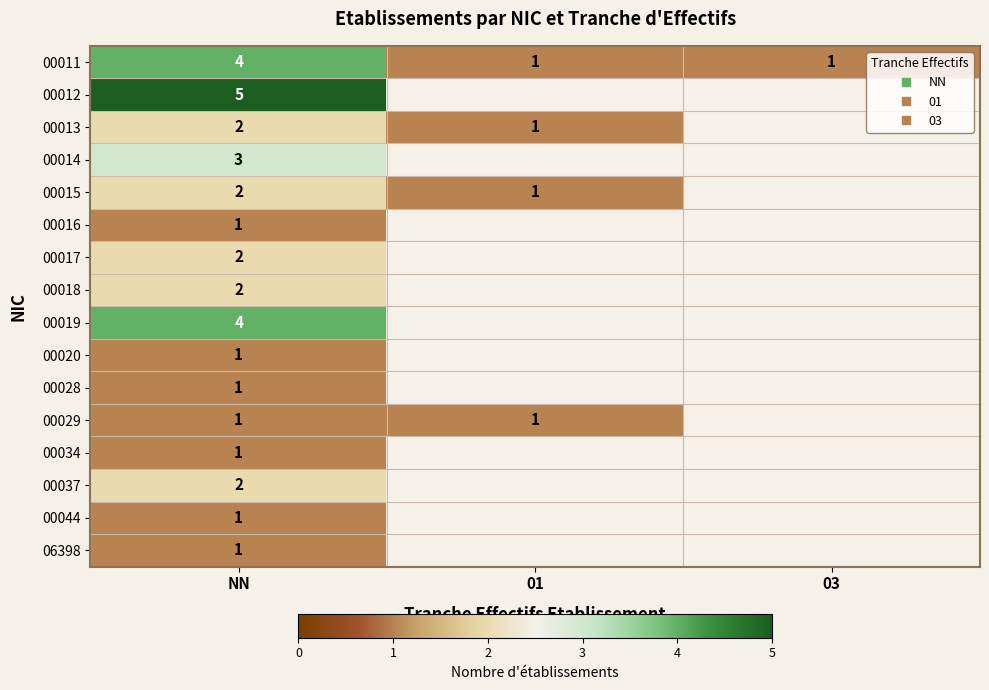

Where is 00020 nearest to the value 1?

NN